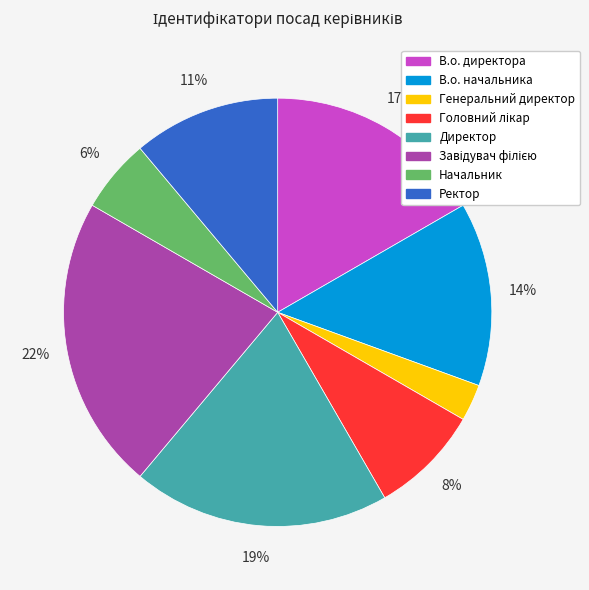

What is the smallest slice in the pie chart?

Генеральний директор